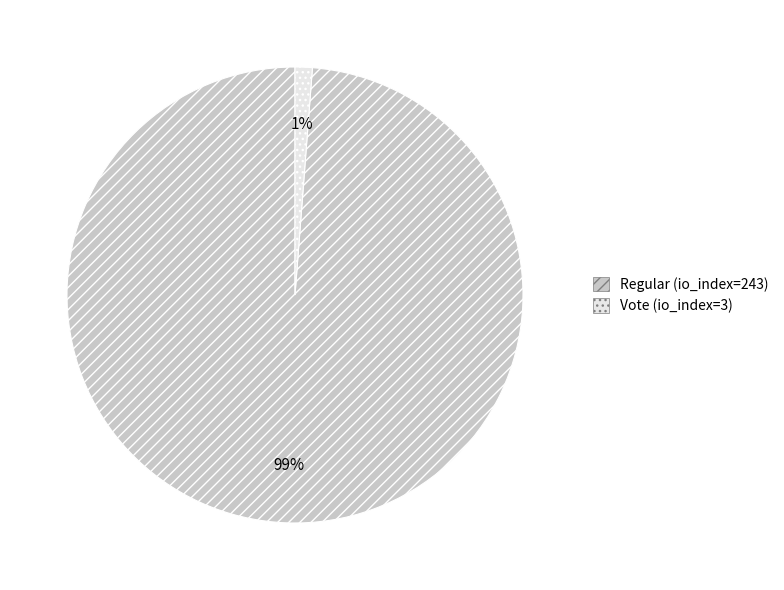

To the nearest percent, what percentage of the pie is Vote (io_index=3)?

1%